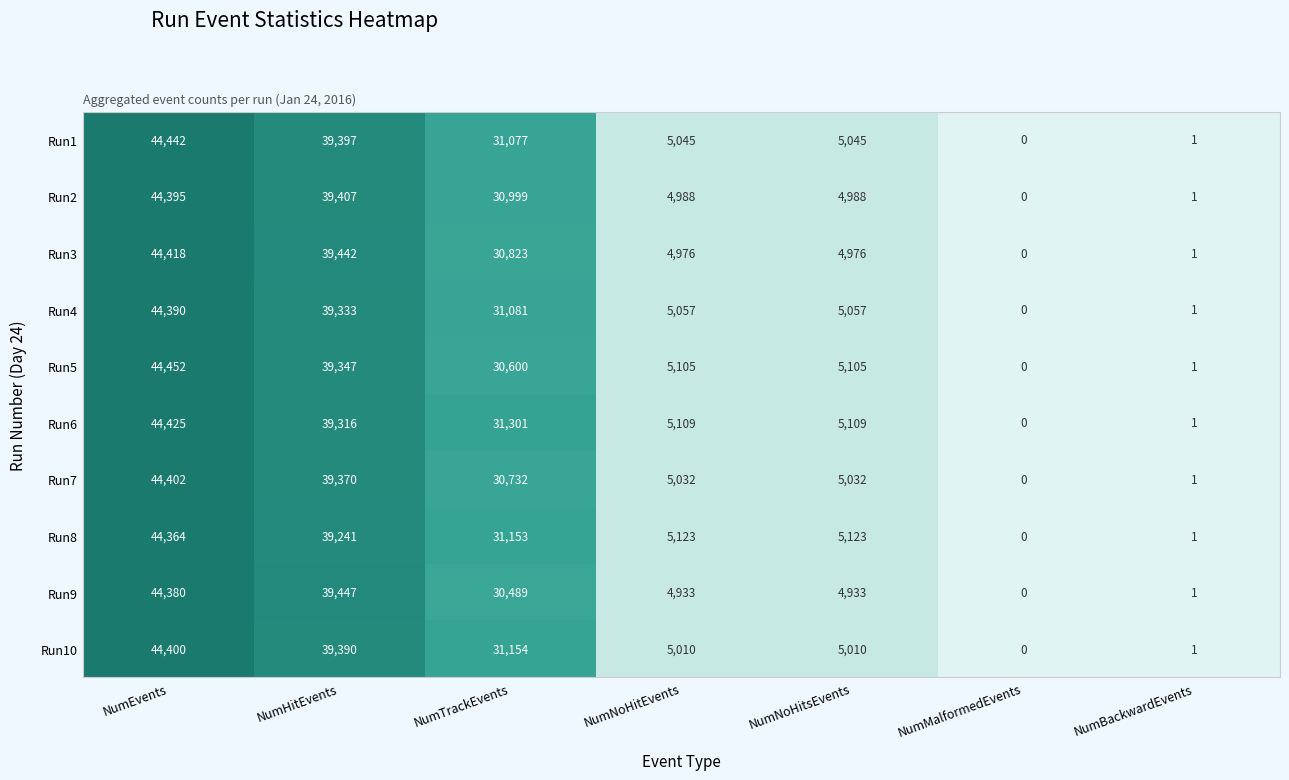

Which label corresponds to the smallest value in the chart?

NumMalformedEvents